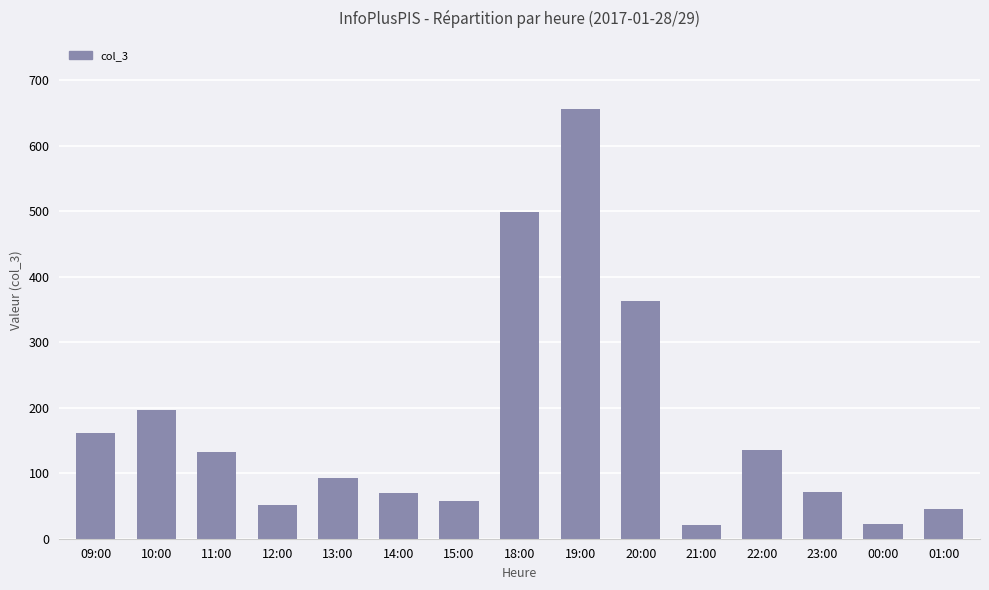

What is the difference between the maximum and minimum values?

635